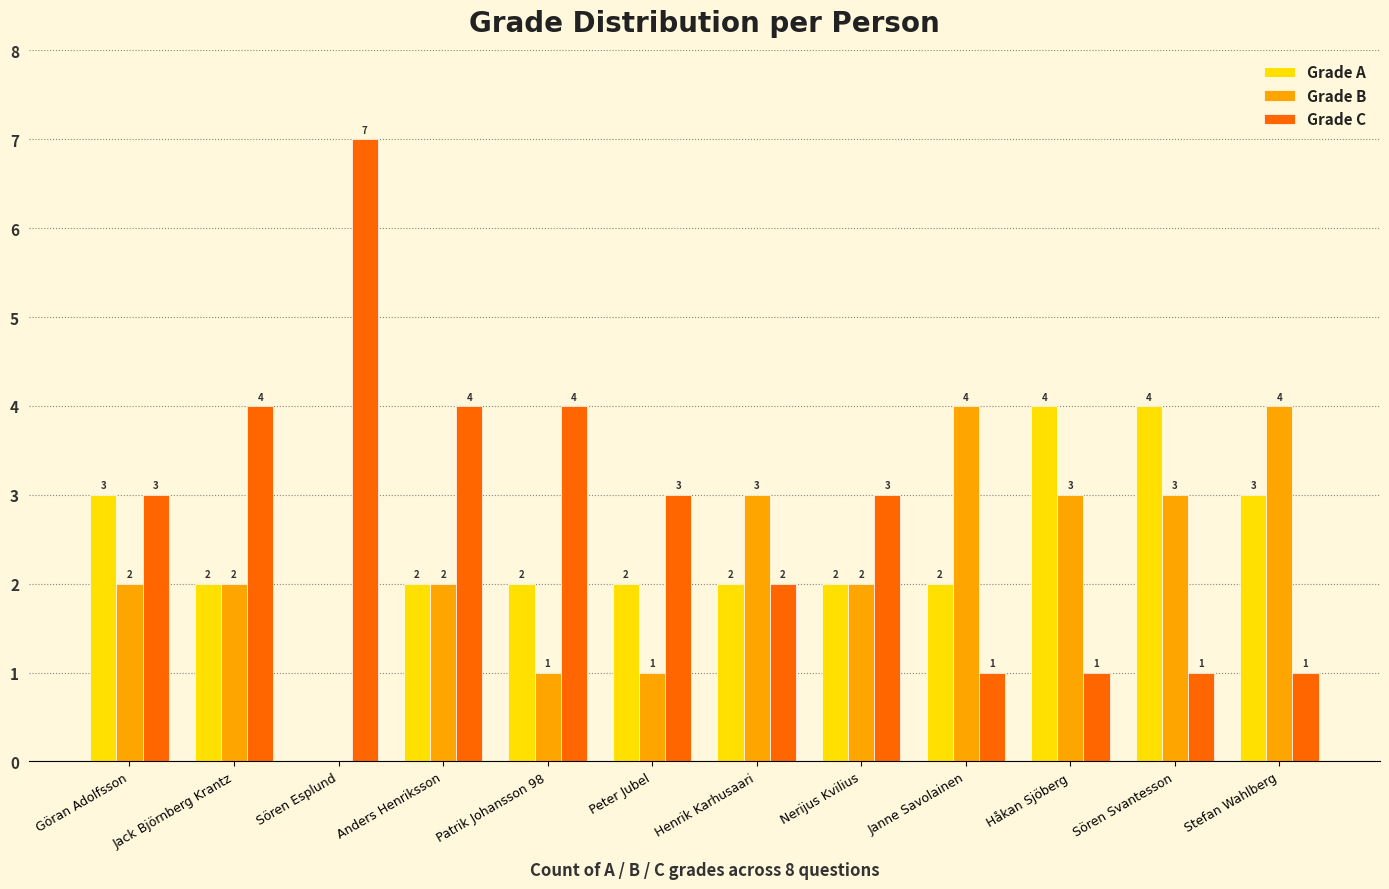

Reading right to left, transcribe all the data shown in this chart.

Grade A: Stefan Wahlberg=3	Sören Svantesson=4	Håkan Sjöberg=4	Janne Savolainen=2	Nerijus Kvilius=2	Henrik Karhusaari=2	Peter Jubel=2	Patrik Johansson 98=2	Anders Henriksson=2	Sören Esplund=0	Jack Björnberg Krantz=2	Göran Adolfsson=3
Grade B: Stefan Wahlberg=4	Sören Svantesson=3	Håkan Sjöberg=3	Janne Savolainen=4	Nerijus Kvilius=2	Henrik Karhusaari=3	Peter Jubel=1	Patrik Johansson 98=1	Anders Henriksson=2	Sören Esplund=0	Jack Björnberg Krantz=2	Göran Adolfsson=2
Grade C: Stefan Wahlberg=1	Sören Svantesson=1	Håkan Sjöberg=1	Janne Savolainen=1	Nerijus Kvilius=3	Henrik Karhusaari=2	Peter Jubel=3	Patrik Johansson 98=4	Anders Henriksson=4	Sören Esplund=7	Jack Björnberg Krantz=4	Göran Adolfsson=3